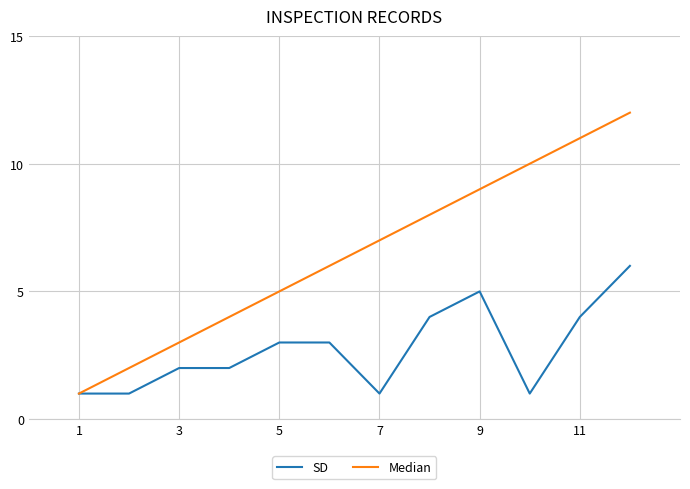

Count the SD values in the range 1 to 4.

10